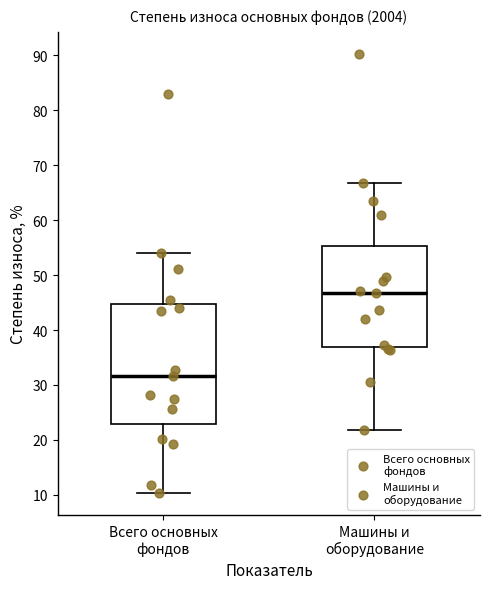

Where is the upper edge of the box for Машины и оборудование on the y-axis? The values are not printed on the chart, so give them approximately, as read against the axis.

55